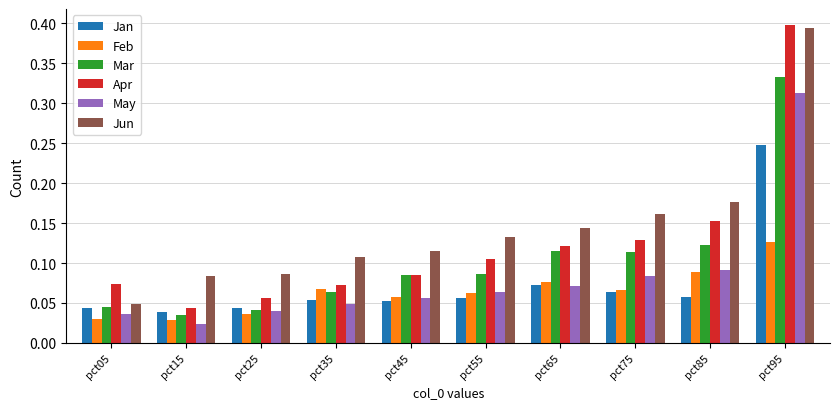

Which label corresponds to the largest value in the chart?

pct95